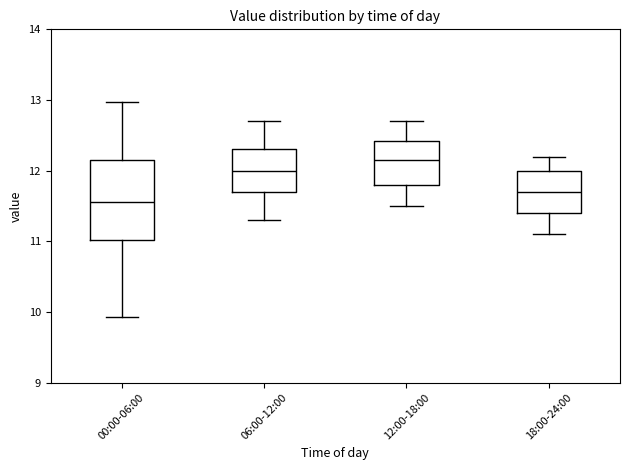

Which box's median line is the lowest?

00:00-06:00